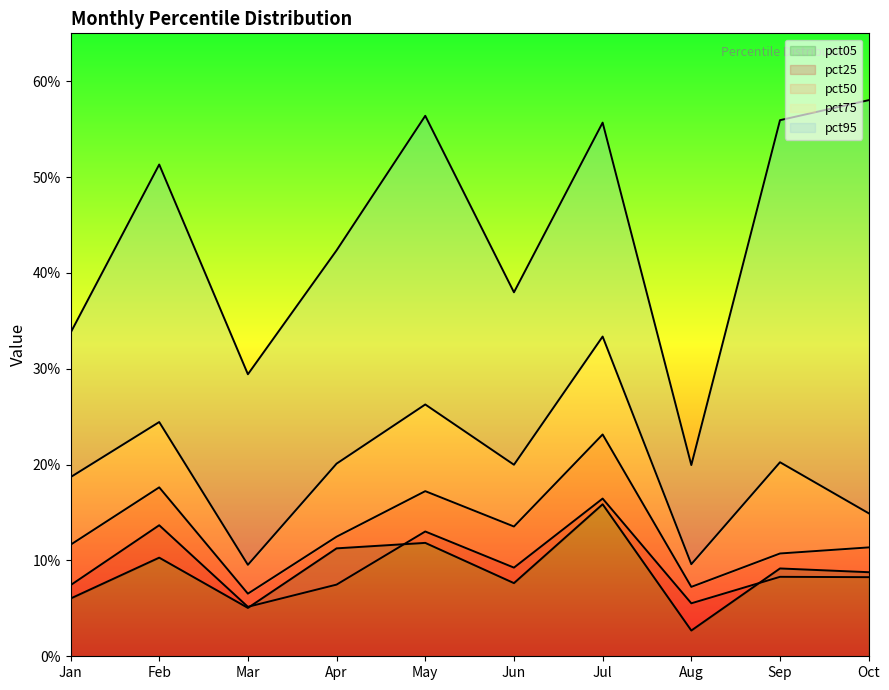

List the series in order of their peak value, lowest first.

pct05, pct25, pct50, pct75, pct95